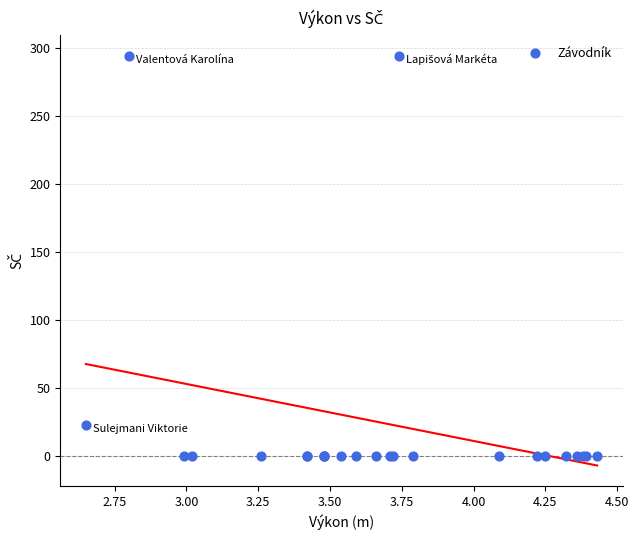

What Y value in the scatter plot is closest to 147?

23